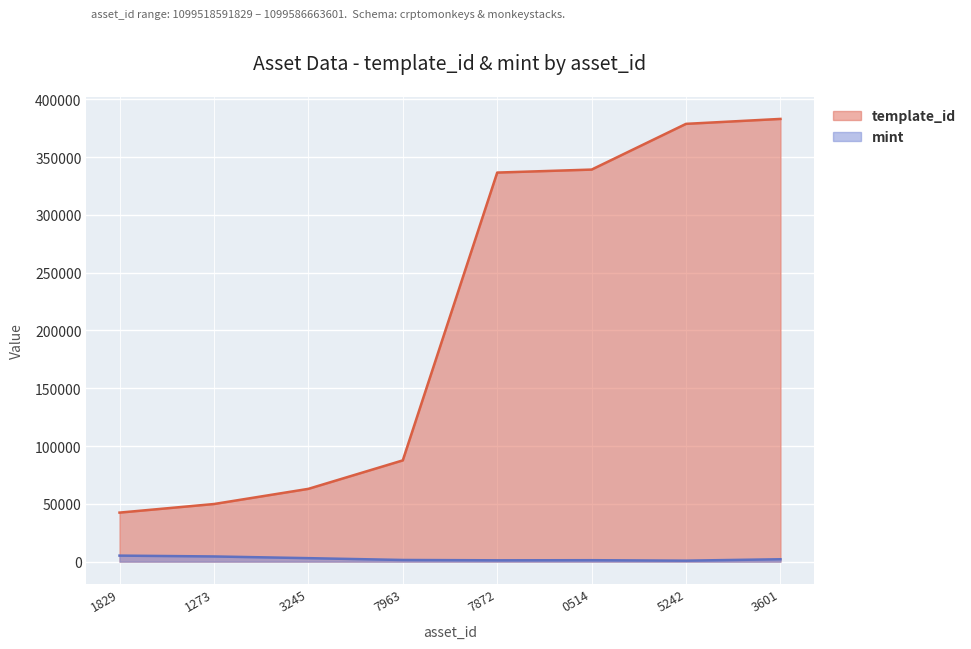

What is the total value across all series at 7872?

337787